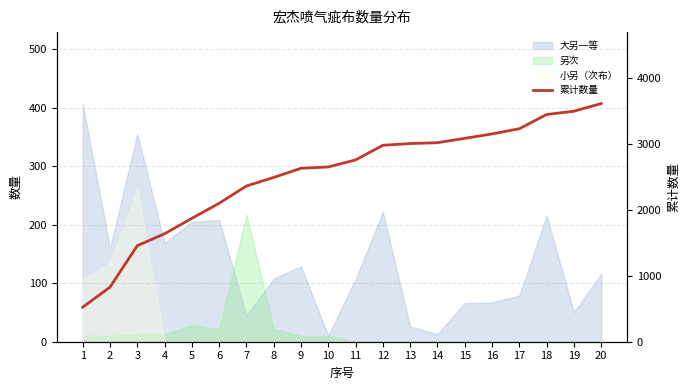

Rank the categories by value from lowest to highest.

1, 2, 3, 4, 5, 6, 7, 8, 9, 10, 11, 12, 13, 14, 15, 16, 17, 18, 19, 20